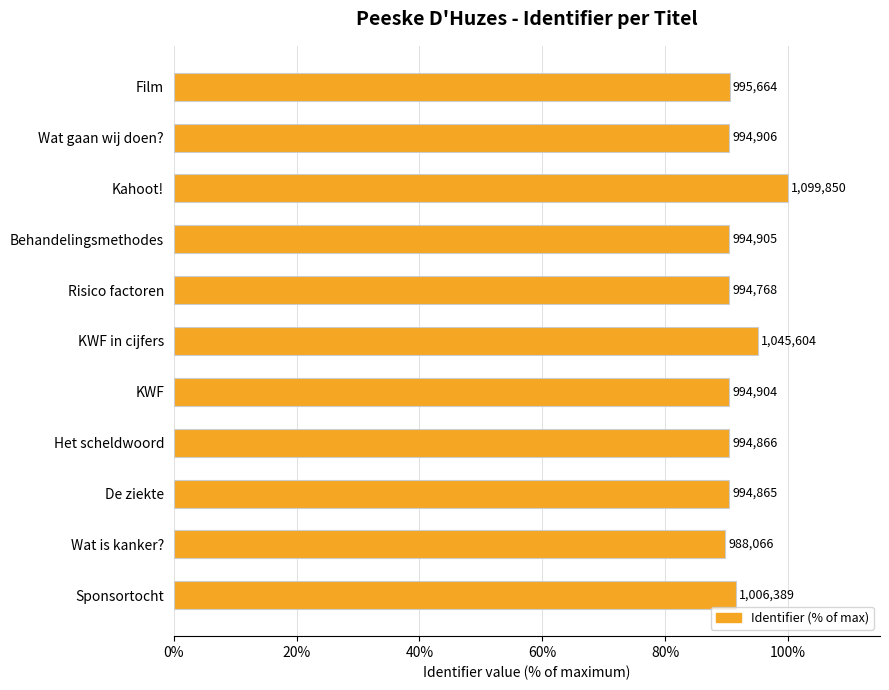

How many bars are there in total?

11